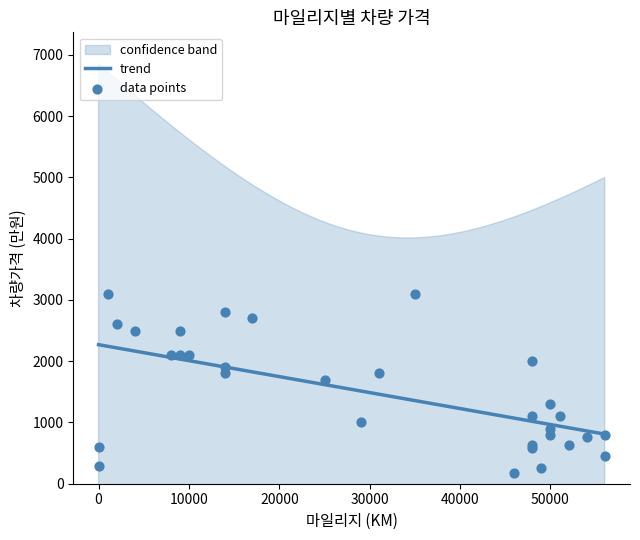

What is the lowest value of the trend series?

809.9